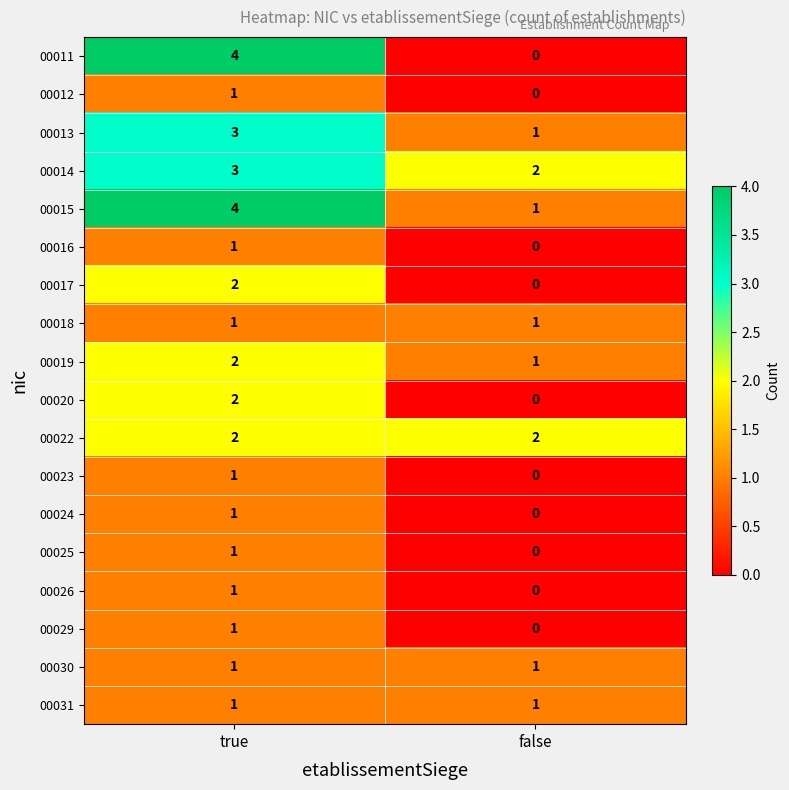

Rank the categories by 00015 value from lowest to highest.

false, true